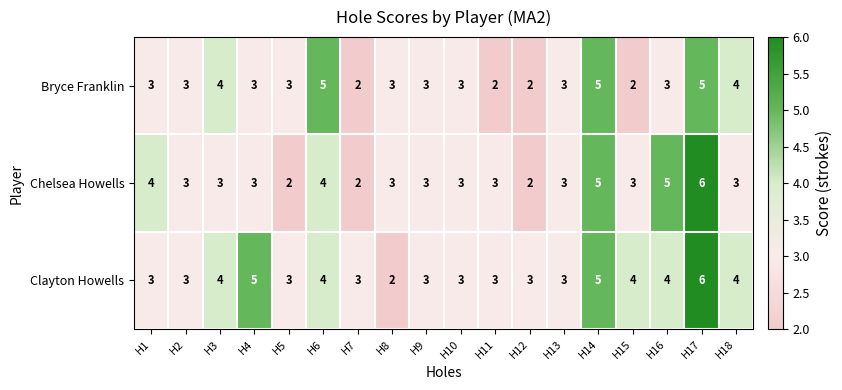

At which label does Clayton Howells reach its minimum?

H8